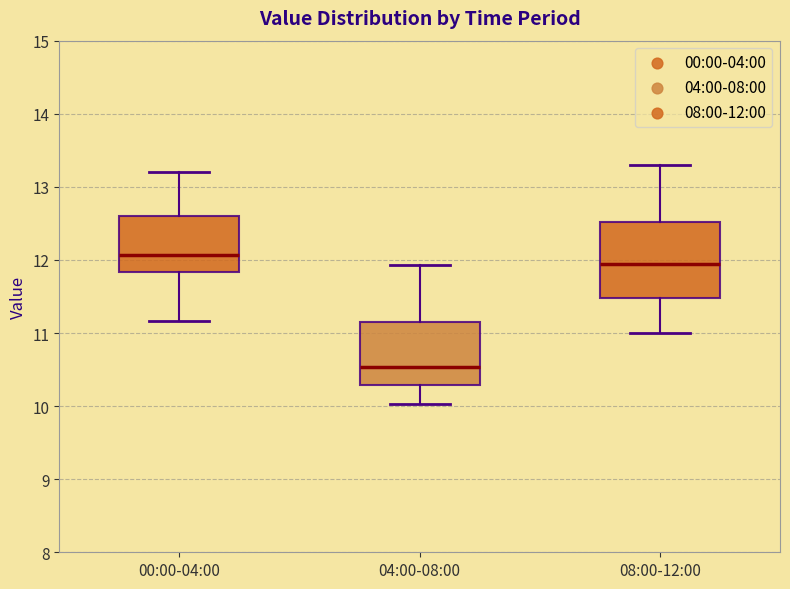

Which box has the highest median line?

00:00-04:00